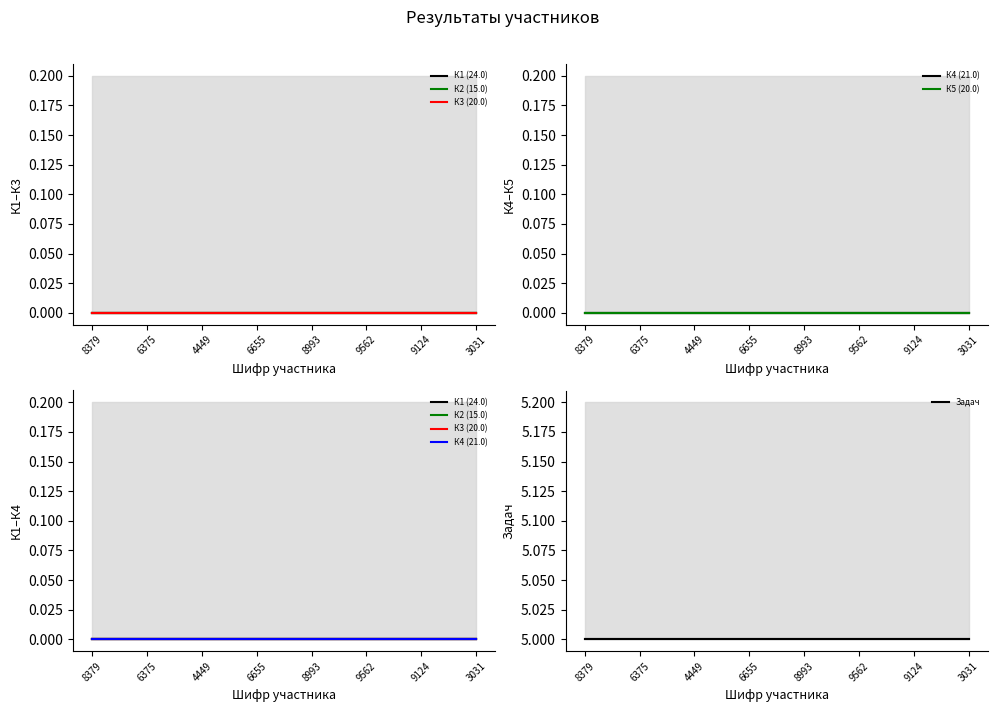

At 3031, list the series in order from largest to smallest.

Задач, К1 (24.0), К2 (15.0), К3 (20.0), К4 (21.0), К5 (20.0)